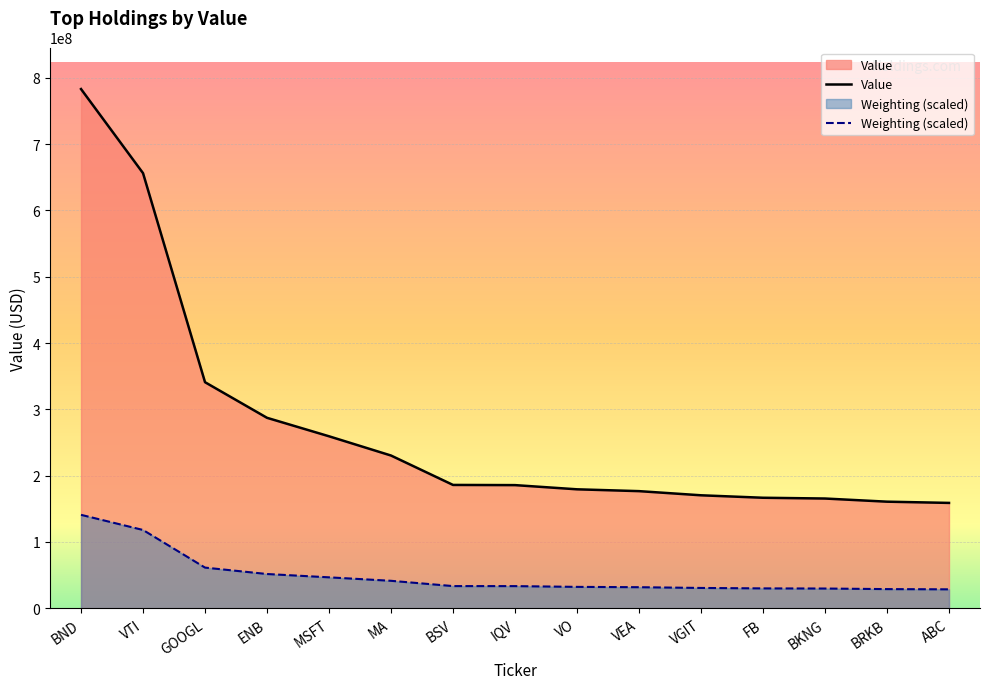

What is the maximum value for Value?

782966000.0